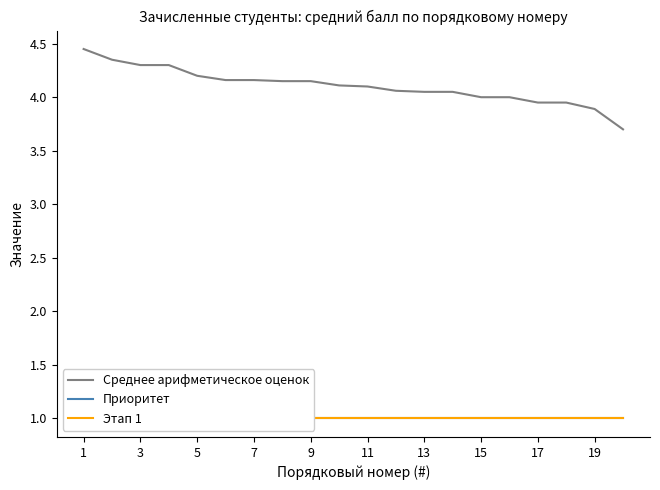

The Среднее арифметическое оценок series shows 4.2 at 5. True or false?

True